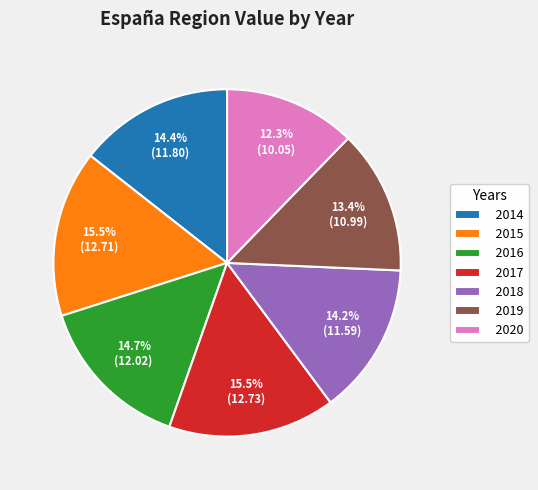

What is the smallest slice in the pie chart?

2020